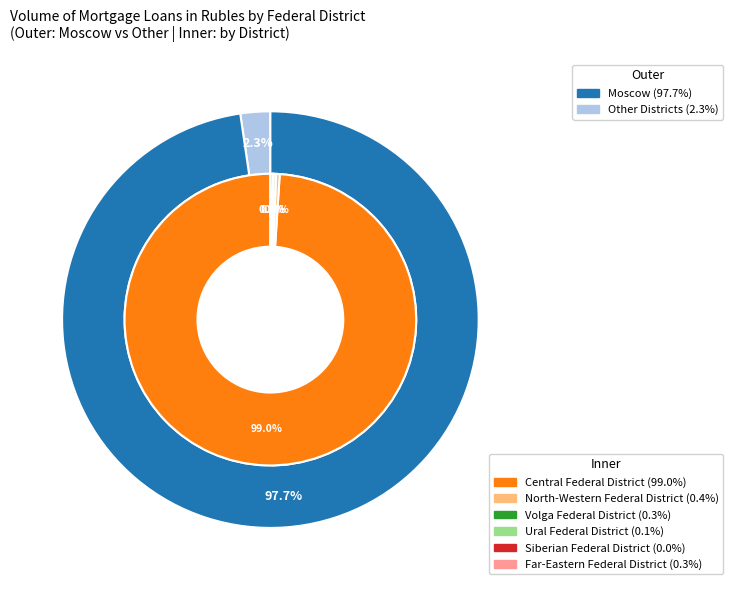

Rank the categories by value from highest to lowest.

Central Federal District, North-Western Federal District, Volga Federal District, Far-Eastern Federal District, Ural Federal District, Siberian Federal District